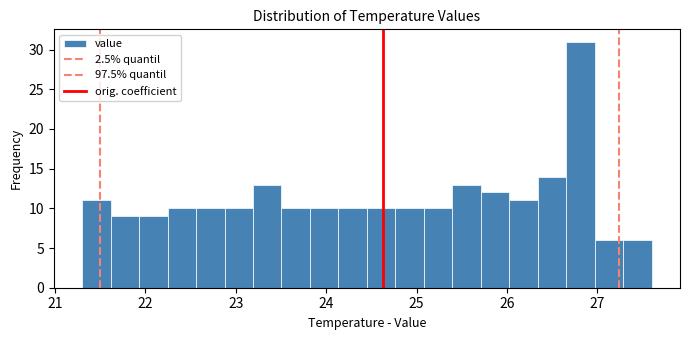

Around what value on the x-axis is the tallest bar? Give the approximate position of its centre, as read against the axis.

26.8